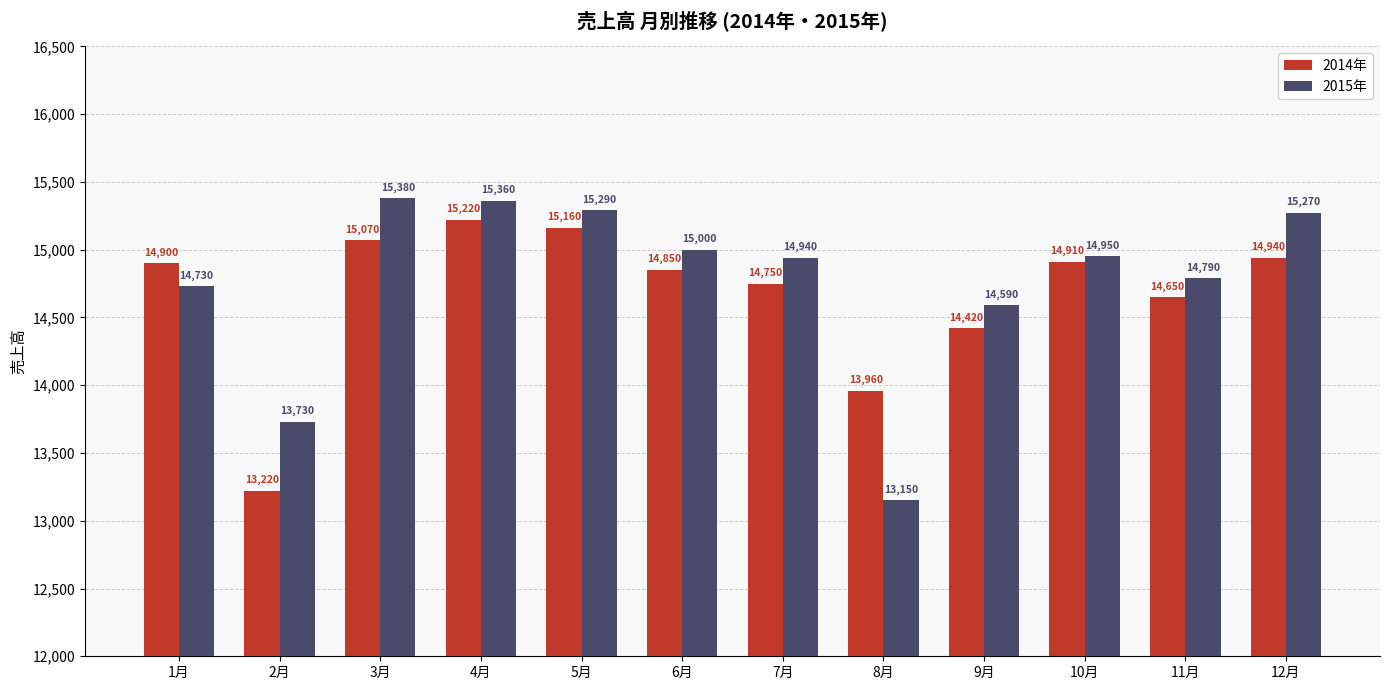

What position from the left is 8月?

8